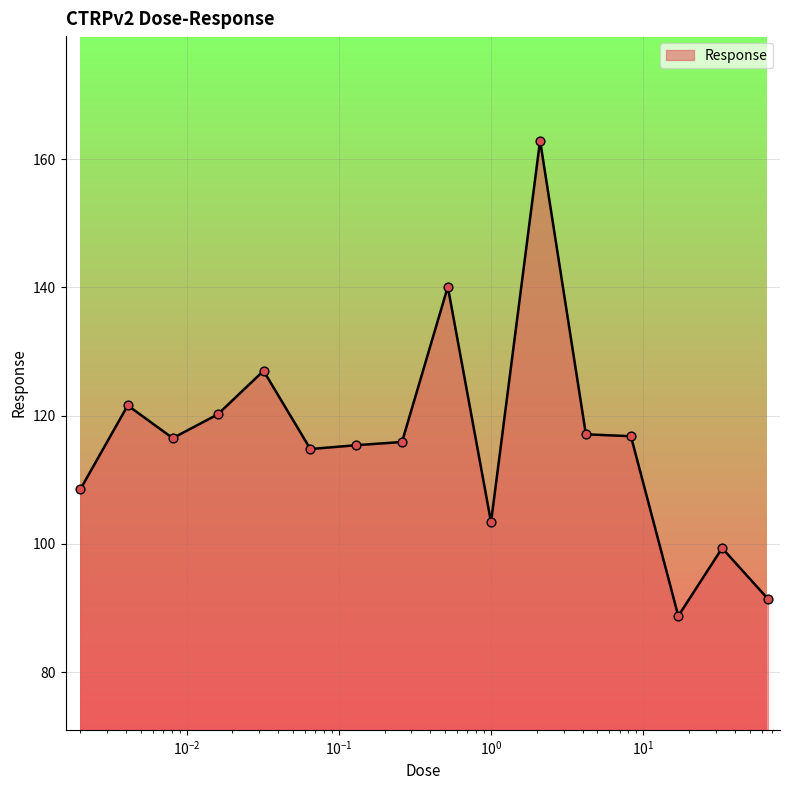

What is the minimum value shown in the chart?

88.8